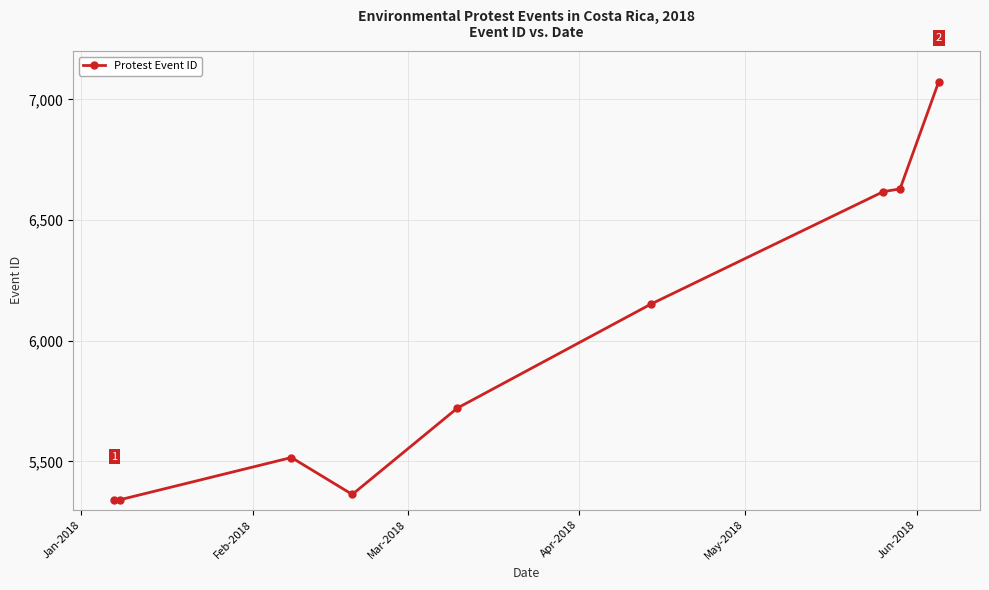

What is the difference between the maximum and minimum values?

1734